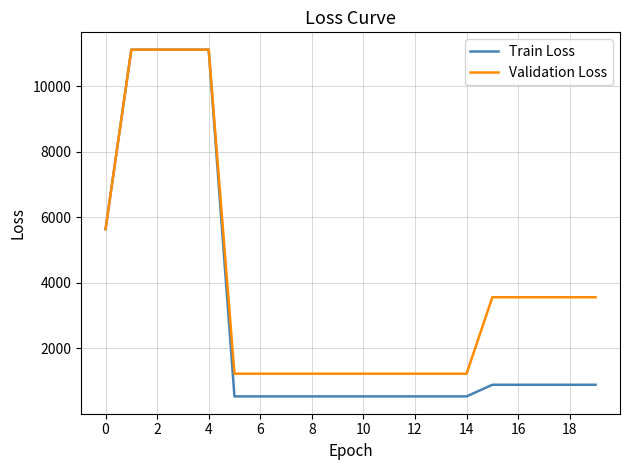

List the series in order of their overall mean, lowest first.

Train Loss, Validation Loss